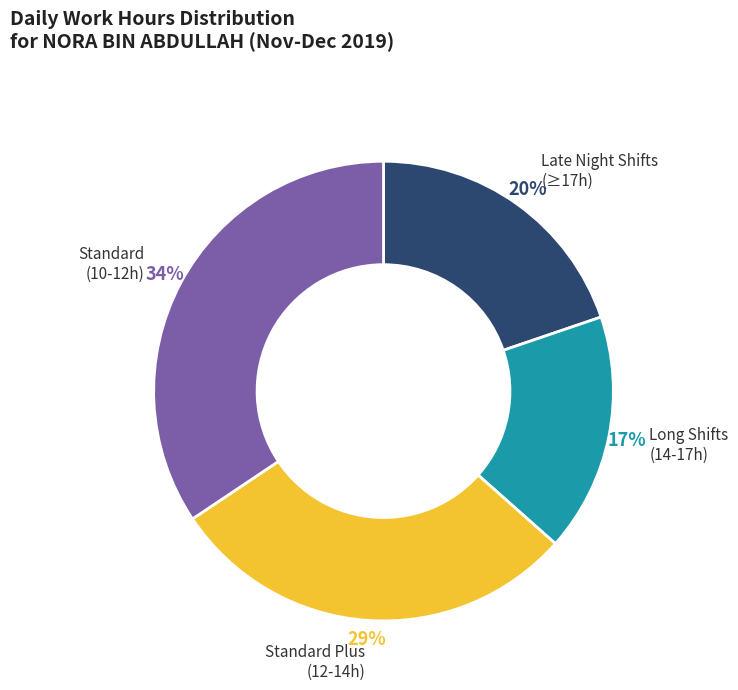

Is there any slice that represents more than half of the pie?

No